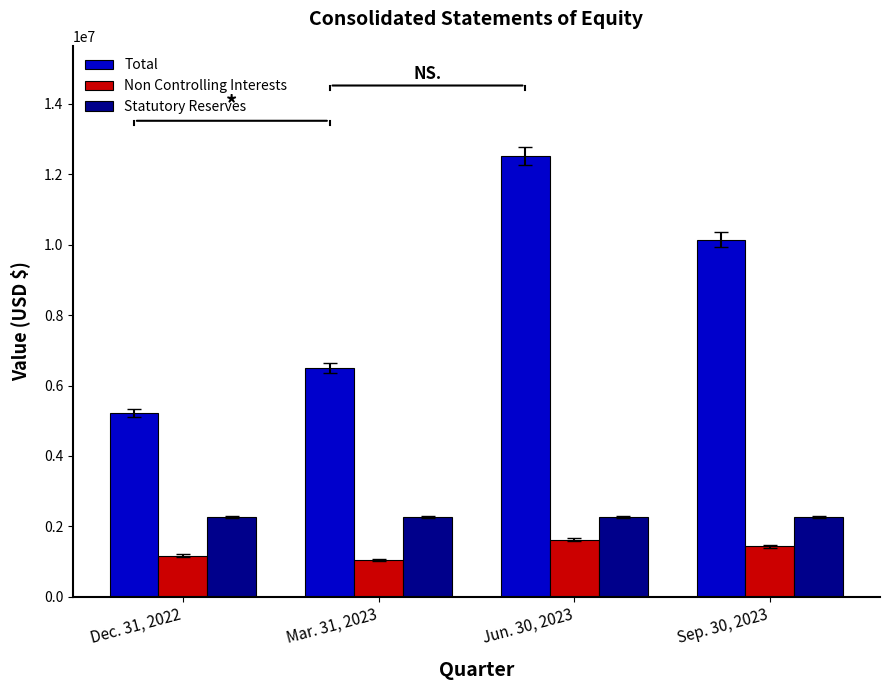

Which series changed the most between Dec. 31, 2022 and Jun. 30, 2023?

Total